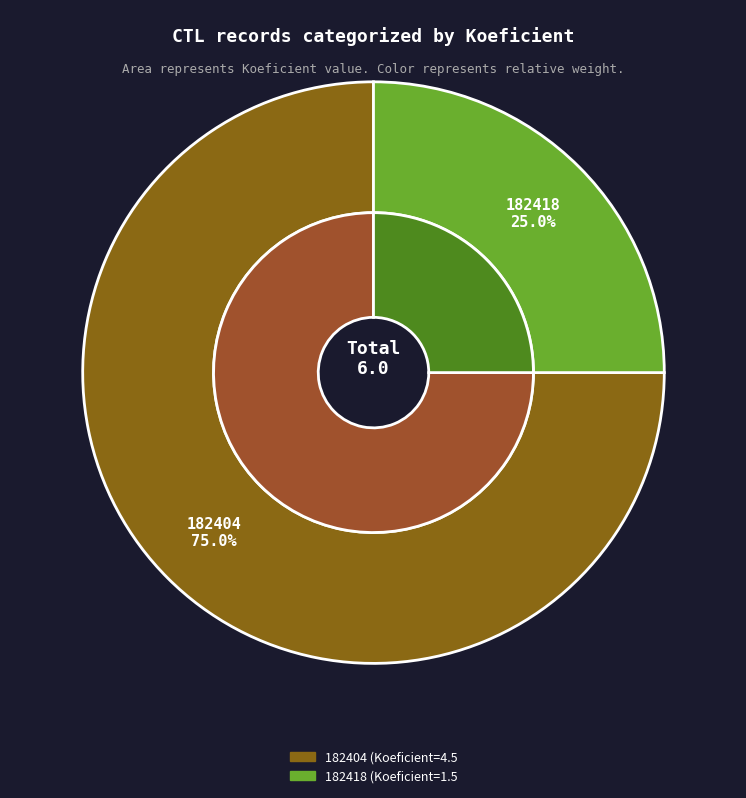

What percentage is the 182418 slice, to the nearest percent?

25%